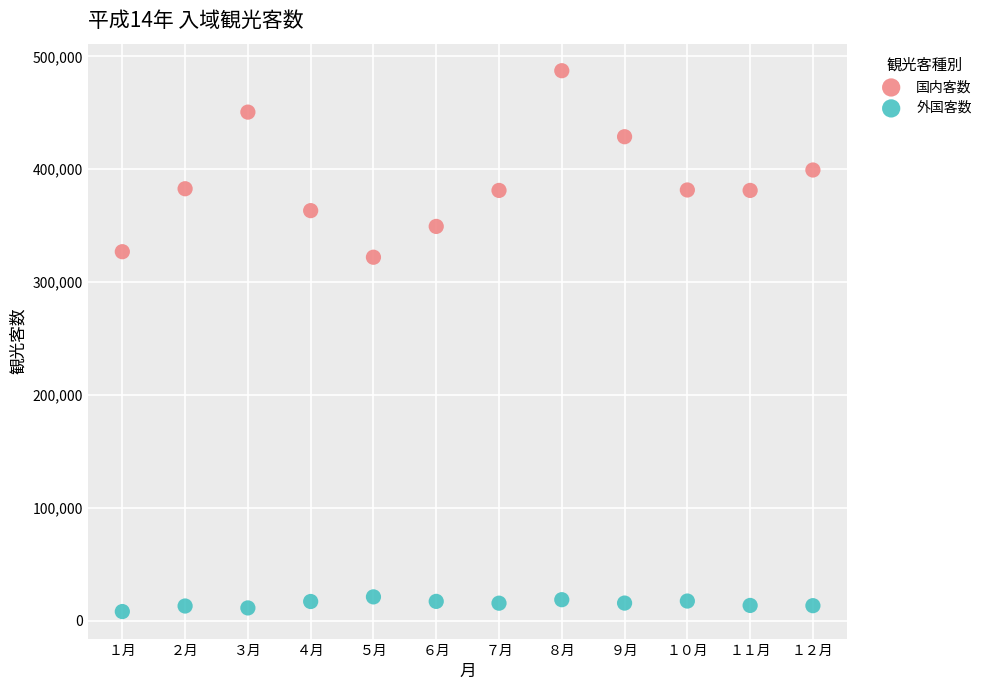

Which series has the largest Y range (max minus min)?

国内客数